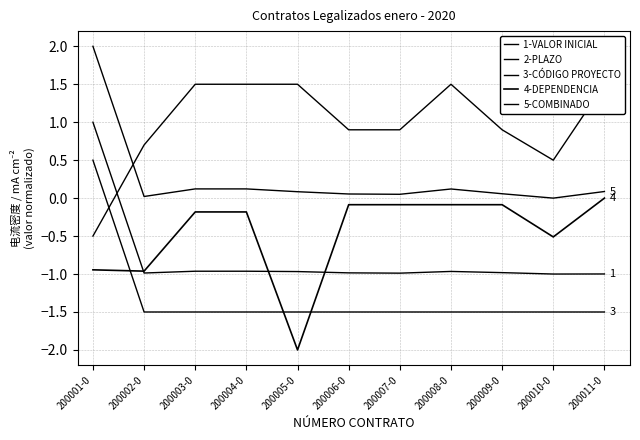

After their last crossing, which series has the higher values: 4-DEPENDENCIA or 3-CÓDIGO PROYECTO?

4-DEPENDENCIA